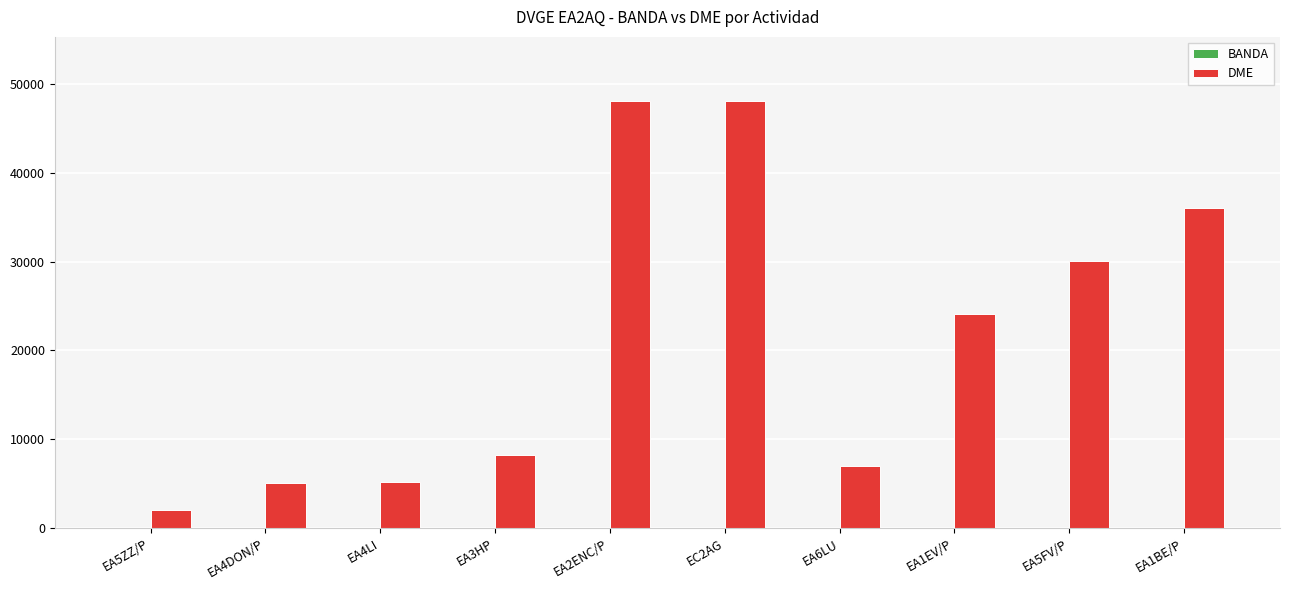

Which series changed the most between EA6LU and EA1EV/P?

DME